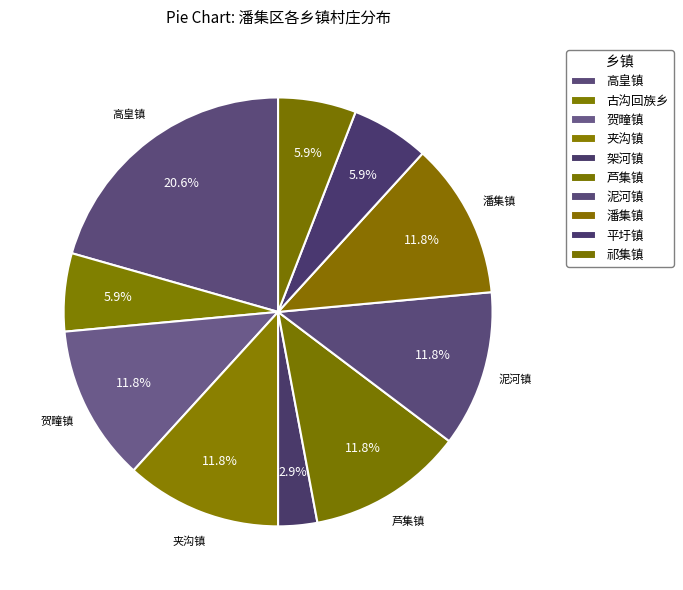

Is the sum of 潘集镇 and 古沟回族乡 greater than half?

No